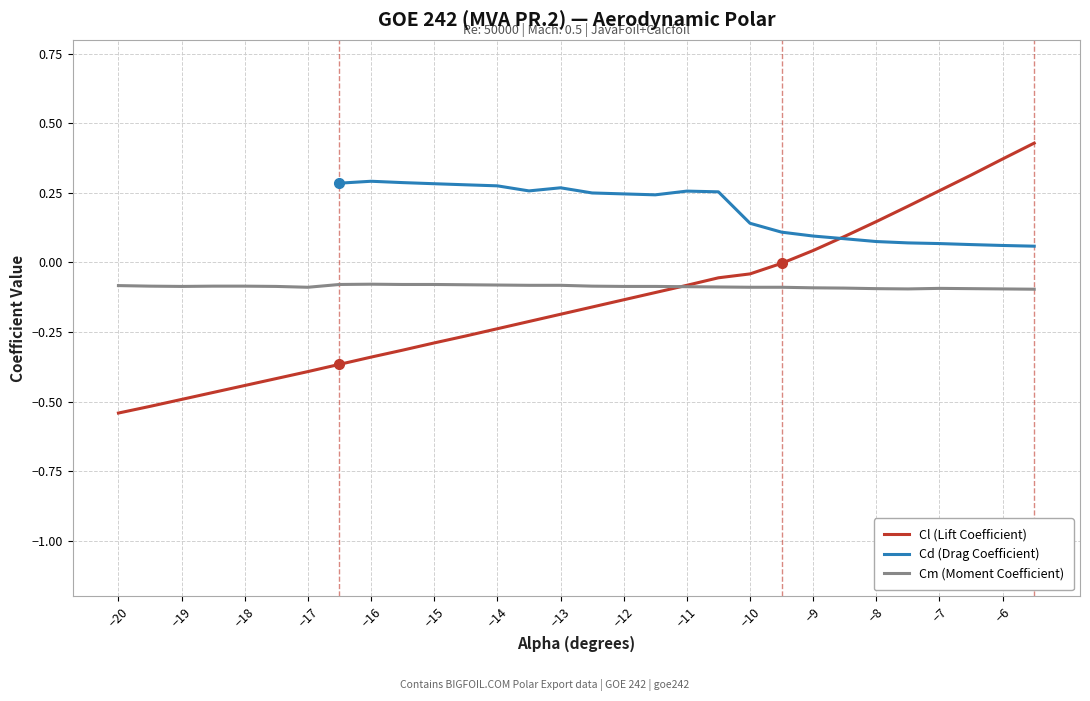

The value of Cm (Moment Coefficient) at −18 is -0.1. True or false?

True